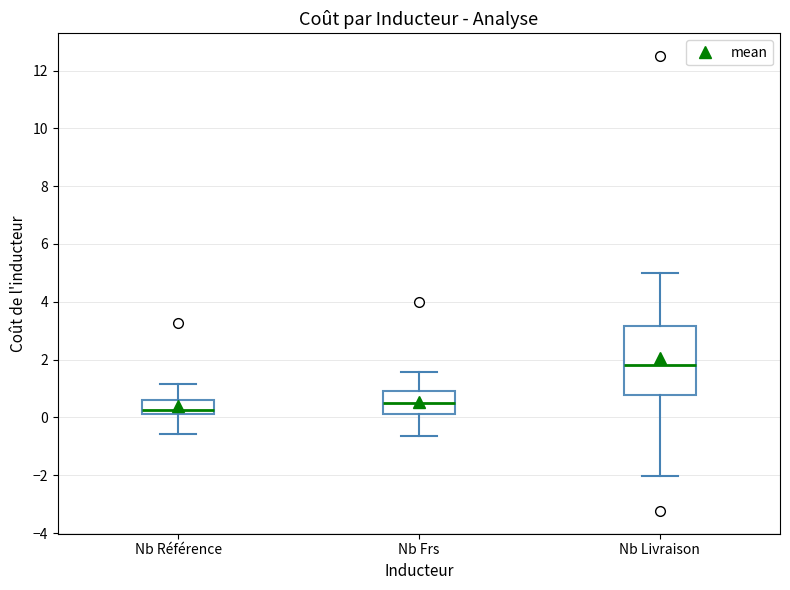

Comparing the boxes themselves (not the whiskers), which one is the tallest?

Nb Livraison